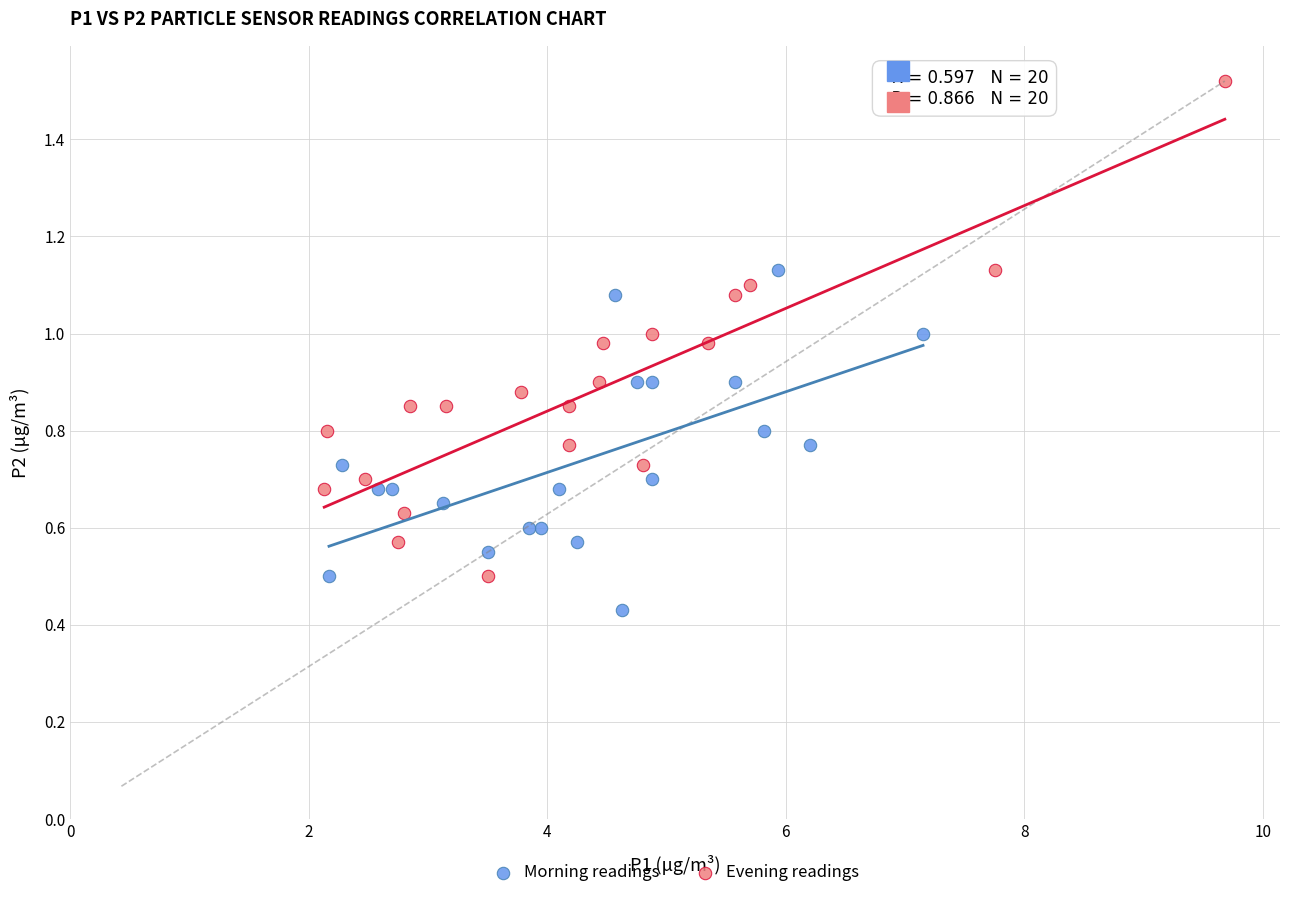

Which series contains the highest Y value?

Evening readings